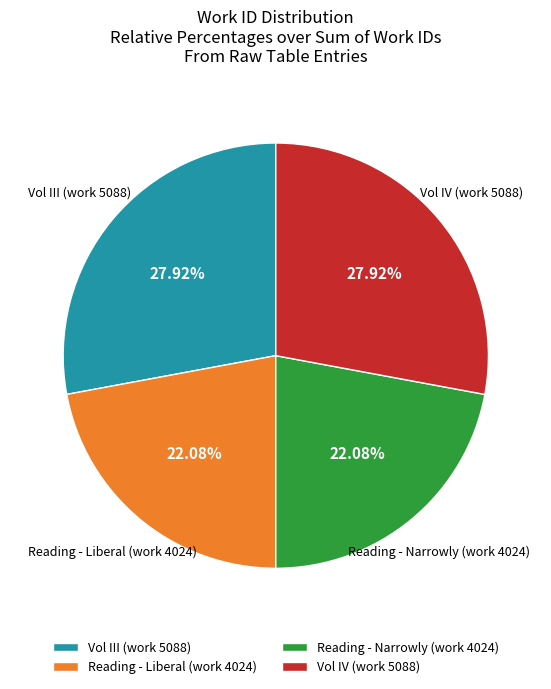

What is the ratio of the value at Reading - Liberal (work 4024) to the value at Reading - Narrowly (work 4024)?

1.0